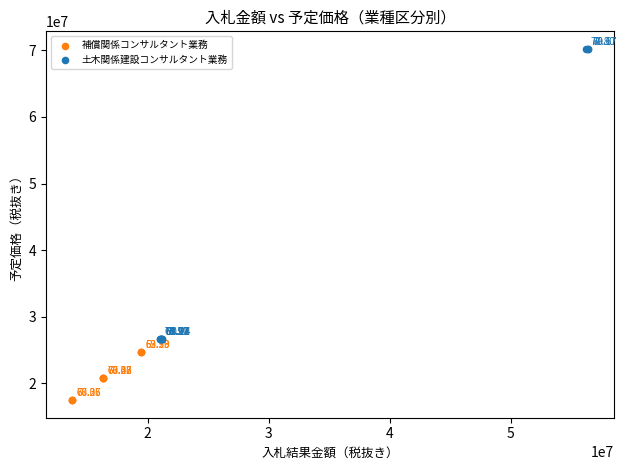

Which series reaches the minimum Y coordinate?

補償関係コンサルタント業務